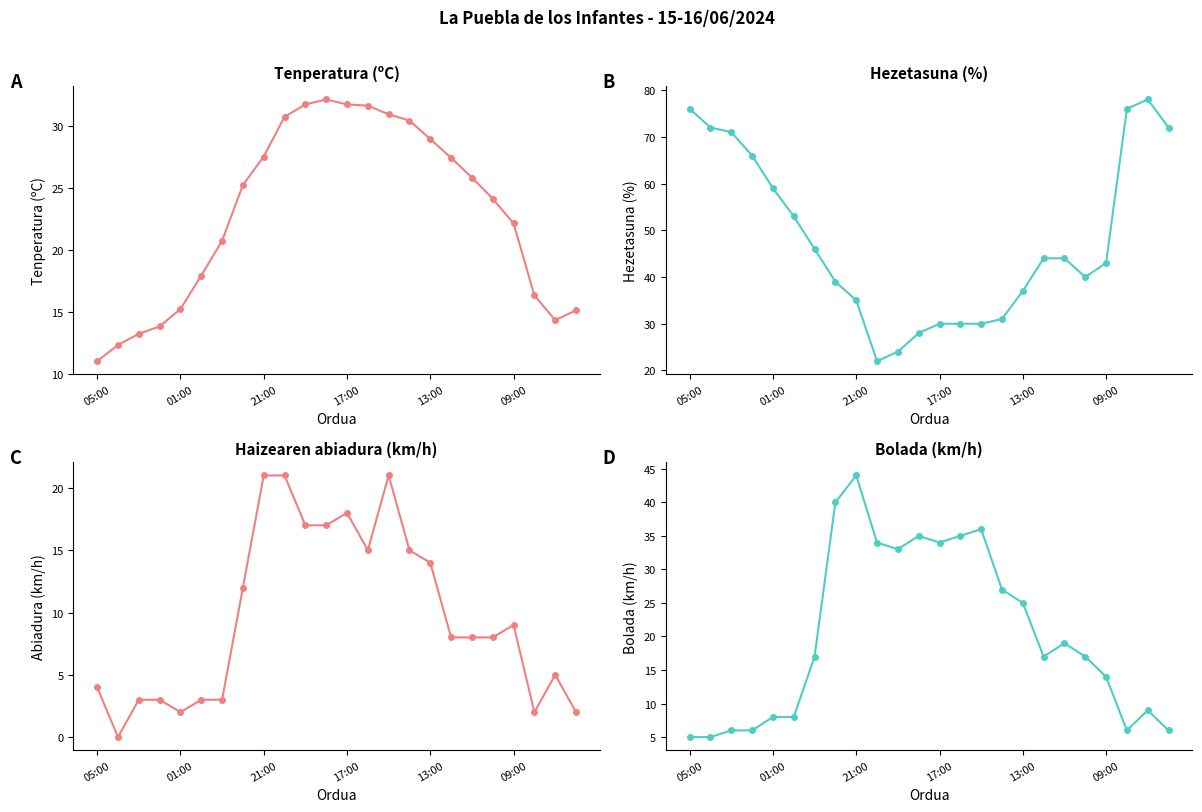

Reading left to right, what are all the values shown in this chart?

Tenperatura (ºC): 11.0	12.3	13.2	13.8	15.2	17.9	20.7	25.2	27.5	30.7	31.7	32.1	31.7	31.6	30.9	30.4	28.9	27.4	25.8	24.1	22.1	16.3	14.3	15.1
Hezetasuna (%): 76.0	72.0	71.0	66.0	59.0	53.0	46.0	39.0	35.0	22.0	24.0	28.0	30.0	30.0	30.0	31.0	37.0	44.0	44.0	40.0	43.0	76.0	78.0	72.0
Haizearen abiadura (km/h): 4.0	0.0	3.0	3.0	2.0	3.0	3.0	12.0	21.0	21.0	17.0	17.0	18.0	15.0	21.0	15.0	14.0	8.0	8.0	8.0	9.0	2.0	5.0	2.0
Bolada (km/h): 5.0	5.0	6.0	6.0	8.0	8.0	17.0	40.0	44.0	34.0	33.0	35.0	34.0	35.0	36.0	27.0	25.0	17.0	19.0	17.0	14.0	6.0	9.0	6.0